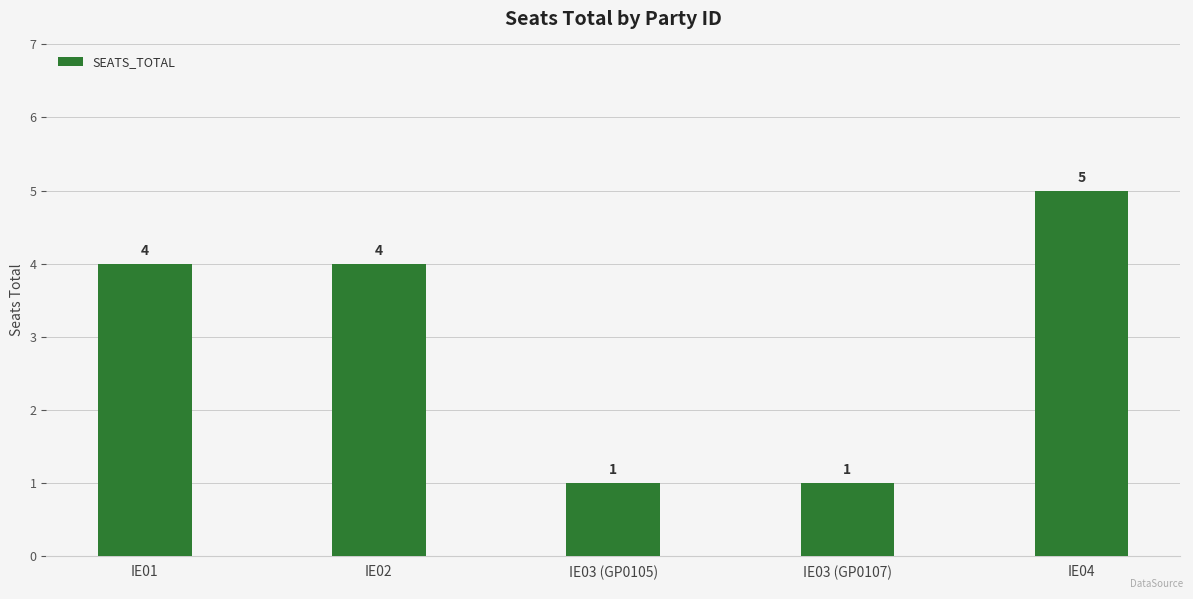

What is the difference between the maximum and minimum values?

4